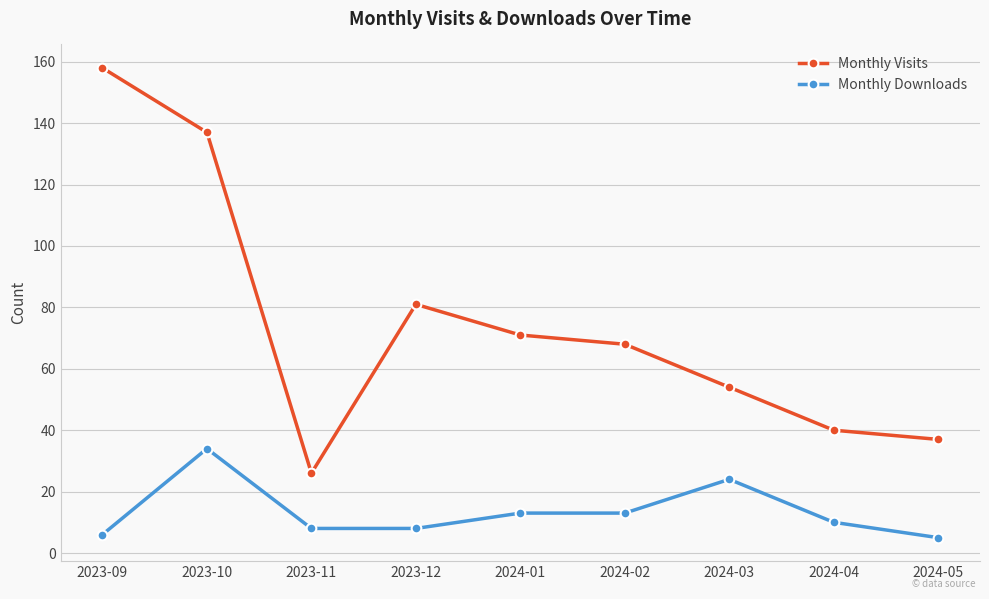

True or false: Monthly Visits and Monthly Downloads cross at least once.

False